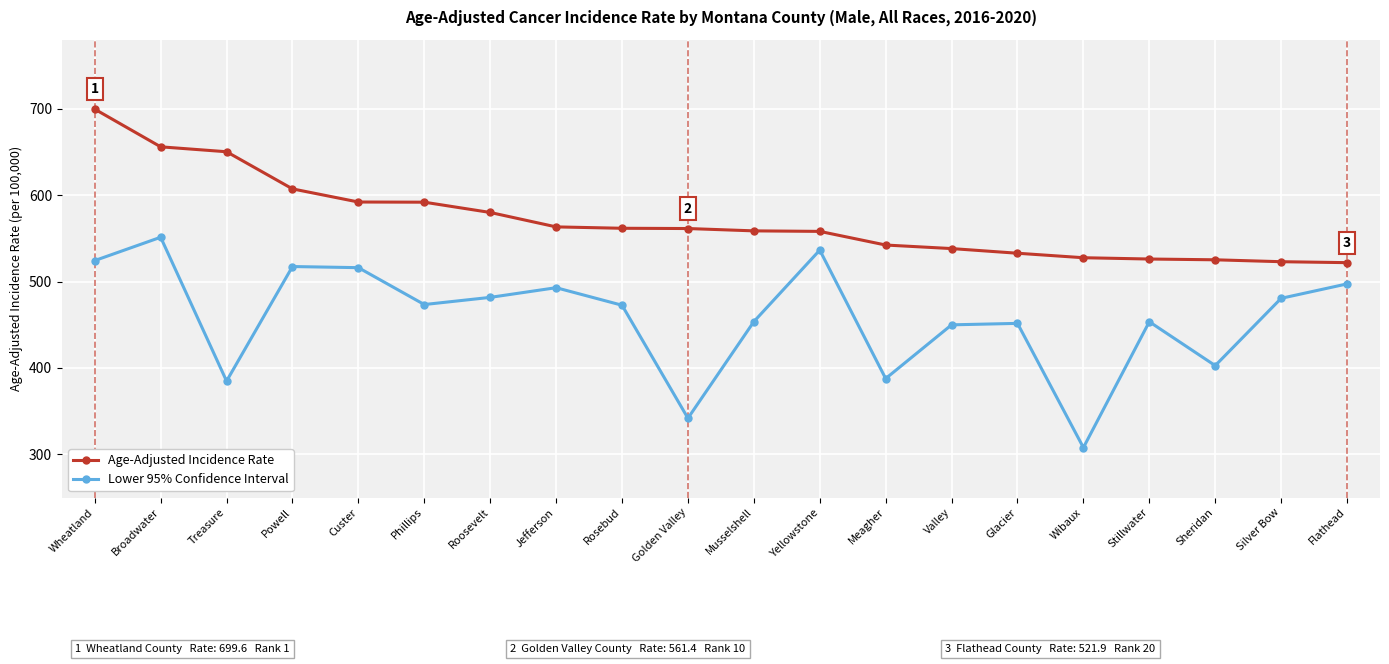

Is it true that Age-Adjusted Incidence Rate equals 561.4 at Golden Valley?

True